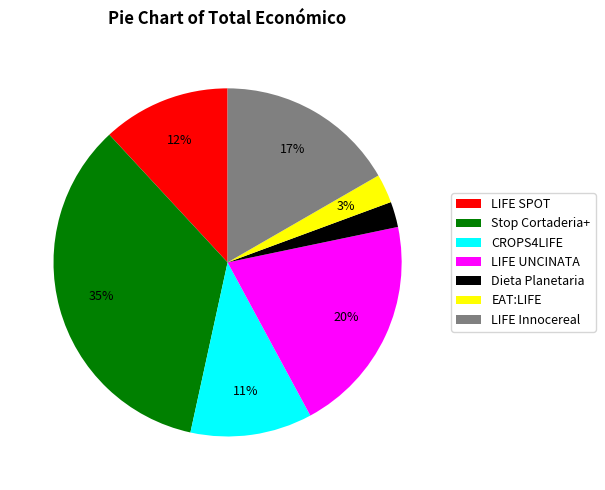

To the nearest percent, what percentage of the pie is CROPS4LIFE?

11%